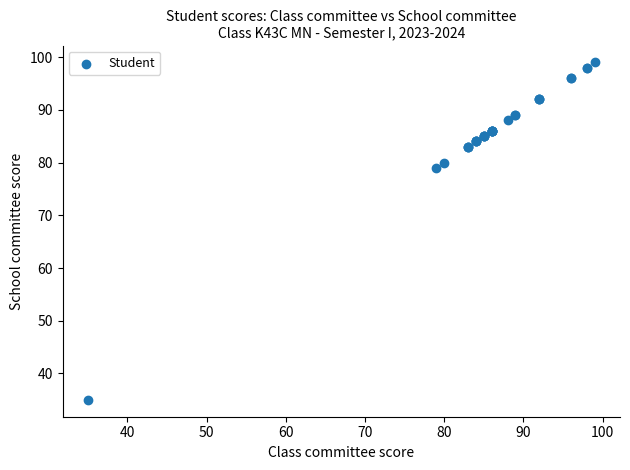

What Y value in the scatter plot is closest to 67?

79